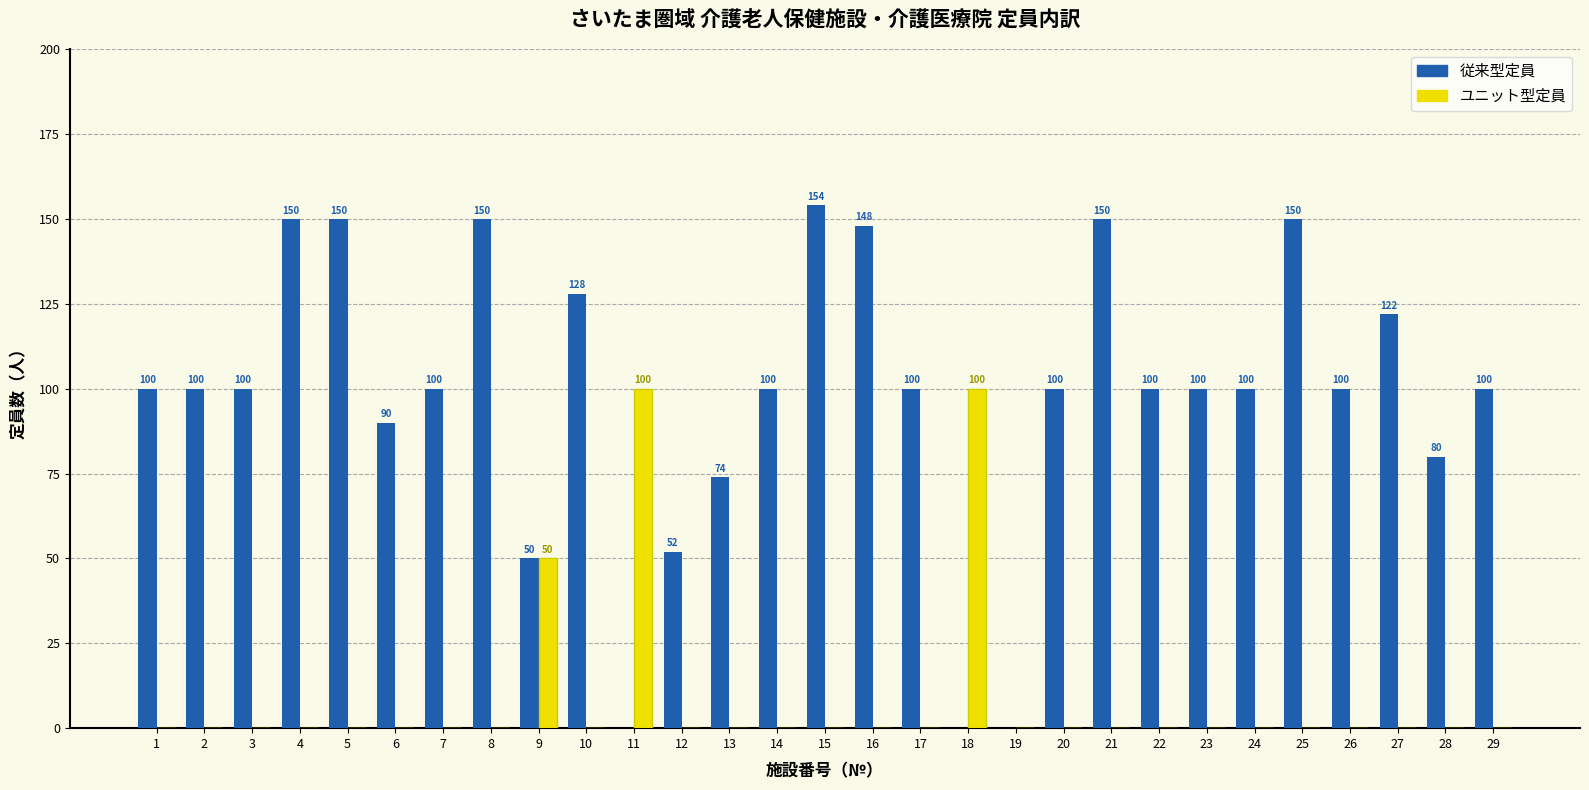

Between 12 and 24, which series saw the biggest shift?

従来型定員